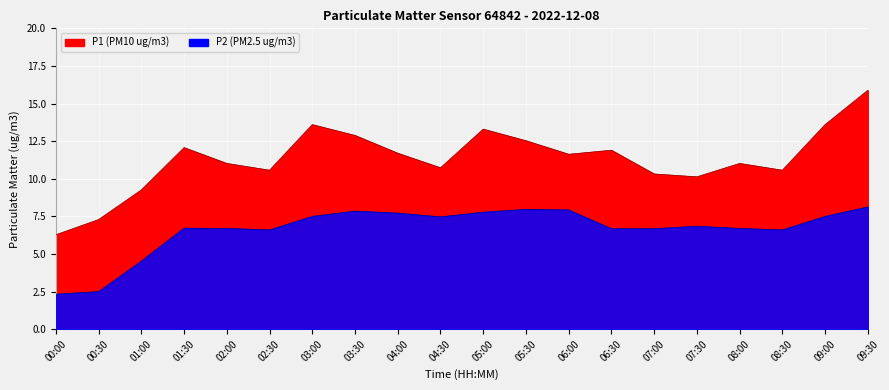

True or false: P1 and P2 cross at least once.

False